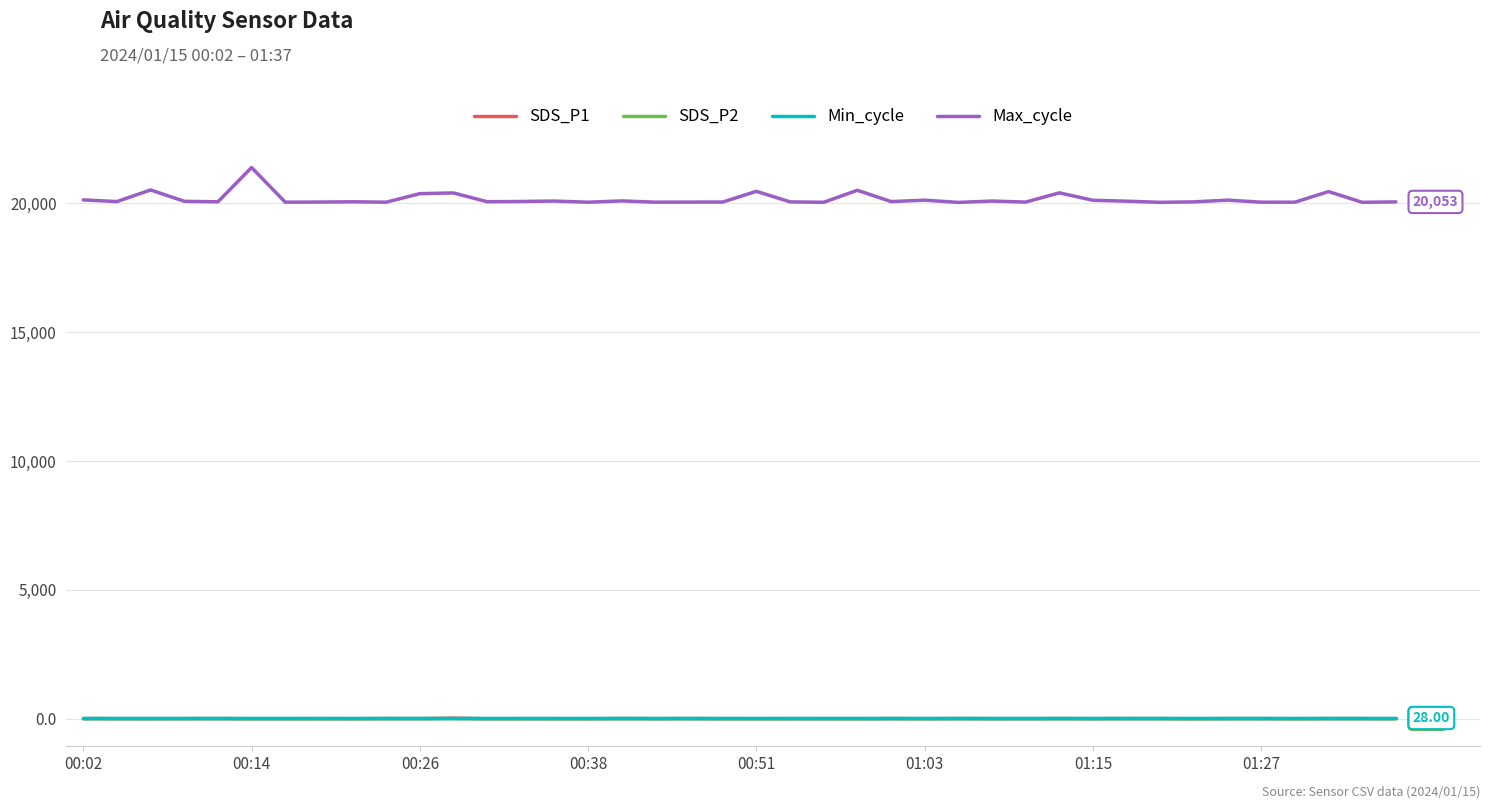

True or false: Min_cycle and Max_cycle cross at least once.

False